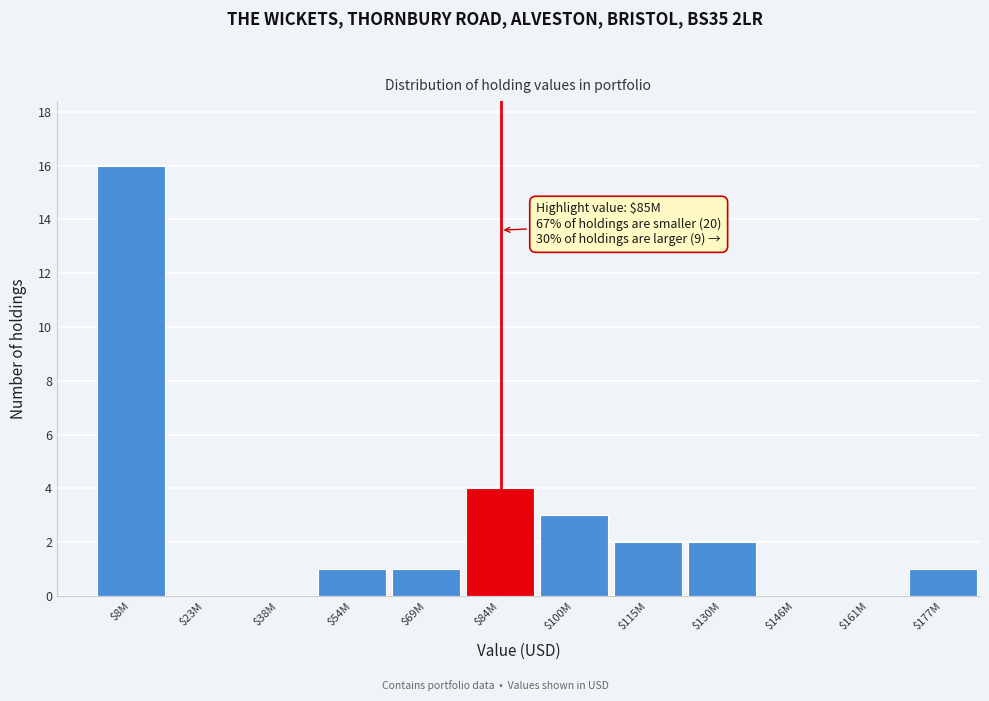

What is the sum of all values?

30